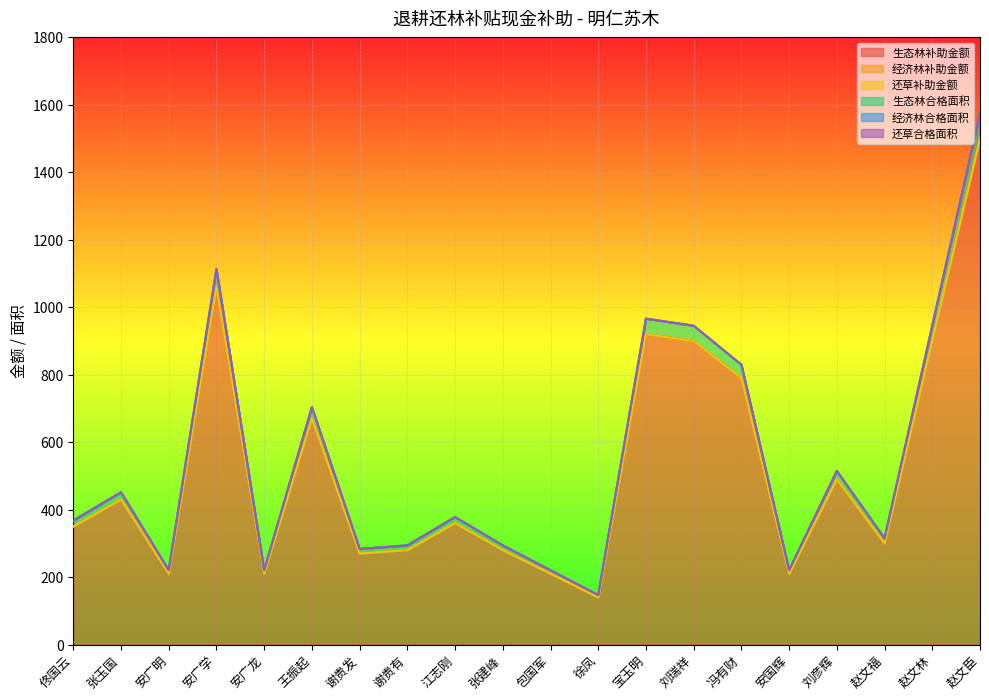

Reading left to right, transcribe all the data shown in this chart.

生态林补助金额: 350.0	430.0	210.0	1060.0	210.0	670.0	270.0	280.0	360.0	280.0	210.0	140.0	920.0	900.0	790.0	210.0	490.0	300.0	900.0	1500.0
经济林补助金额: 0.0	0.0	0.0	0.0	0.0	0.0	0.0	0.0	0.0	0.0	0.0	0.0	0.0	0.0	0.0	0.0	0.0	0.0	0.0	0.0
还草补助金额: 0.0	0.0	0.0	0.0	0.0	0.0	0.0	0.0	0.0	0.0	0.0	0.0	0.0	0.0	0.0	0.0	0.0	0.0	0.0	0.0
生态林合格面积: 17.5	21.5	10.5	53.0	10.5	33.5	13.5	14.0	18.0	14.0	10.5	7.0	46.0	45.0	39.5	10.5	24.5	15.0	45.0	75.0
经济林合格面积: 0.0	0.0	0.0	0.0	0.0	0.0	0.0	0.0	0.0	0.0	0.0	0.0	0.0	0.0	0.0	0.0	0.0	0.0	0.0	0.0
还草合格面积: 0.0	0.0	0.0	0.0	0.0	0.0	0.0	0.0	0.0	0.0	0.0	0.0	0.0	0.0	0.0	0.0	0.0	0.0	0.0	0.0